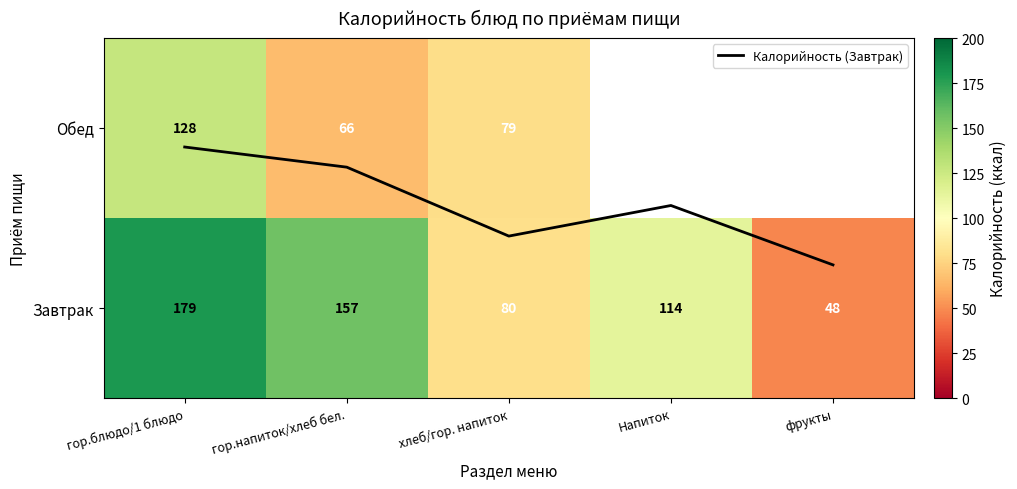

How many data points in Завтрак are less than 114?

2